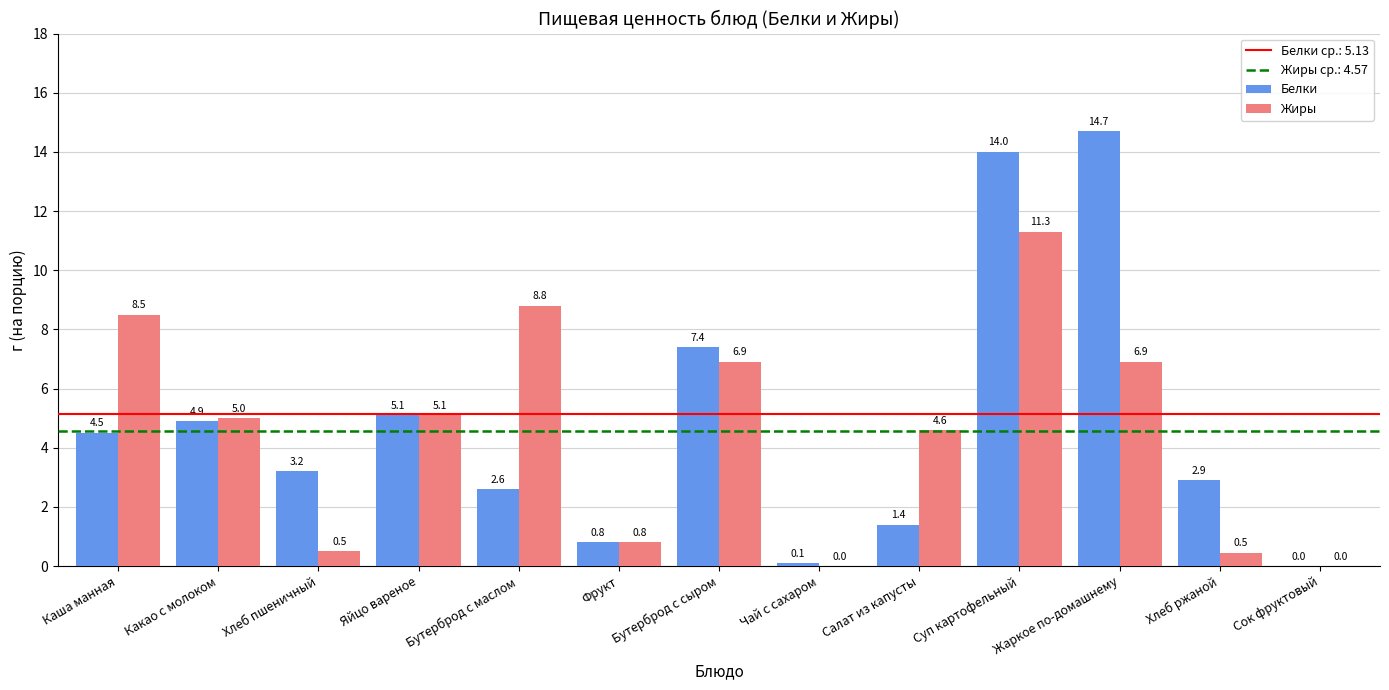

At which category is the sum across all series the highest?

Суп картофельный